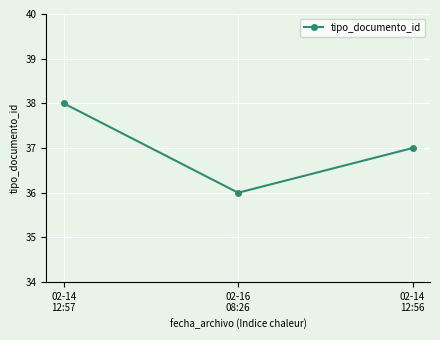

Reading left to right, what are all the values shown in this chart?

02-14
12:57=38	02-16
08:26=36	02-14
12:56=37